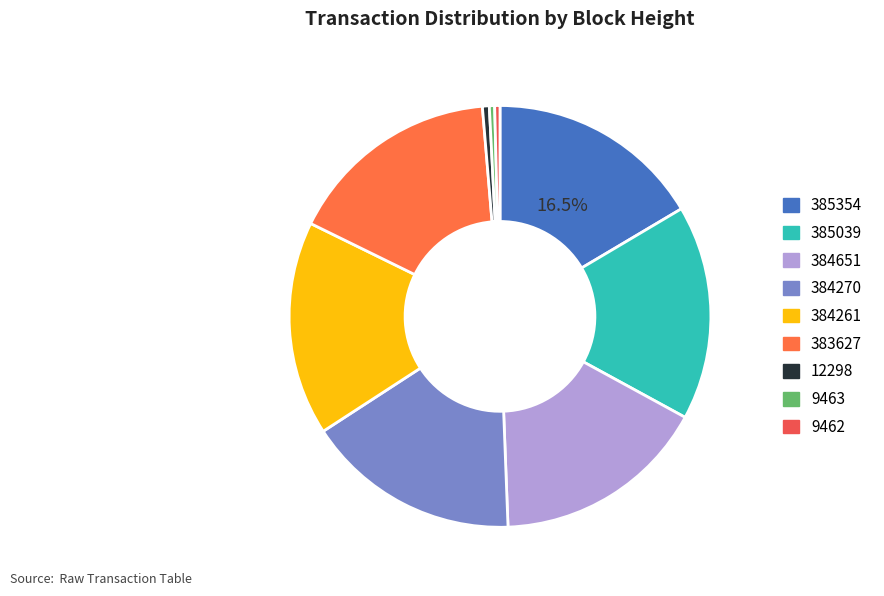

To the nearest percent, what percentage of the pie is 385354?

16%